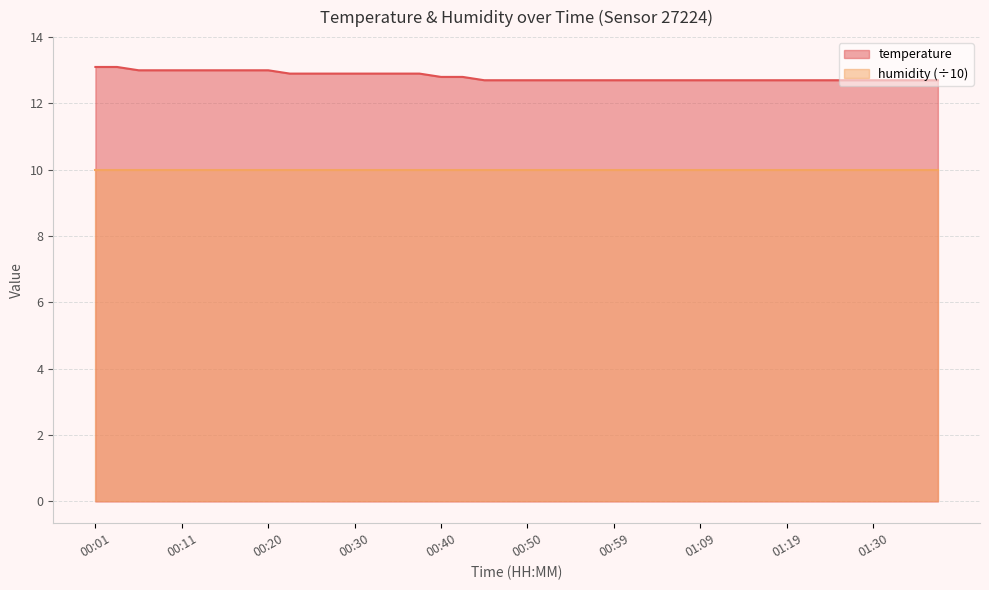

How many categories are shown in the chart?

40